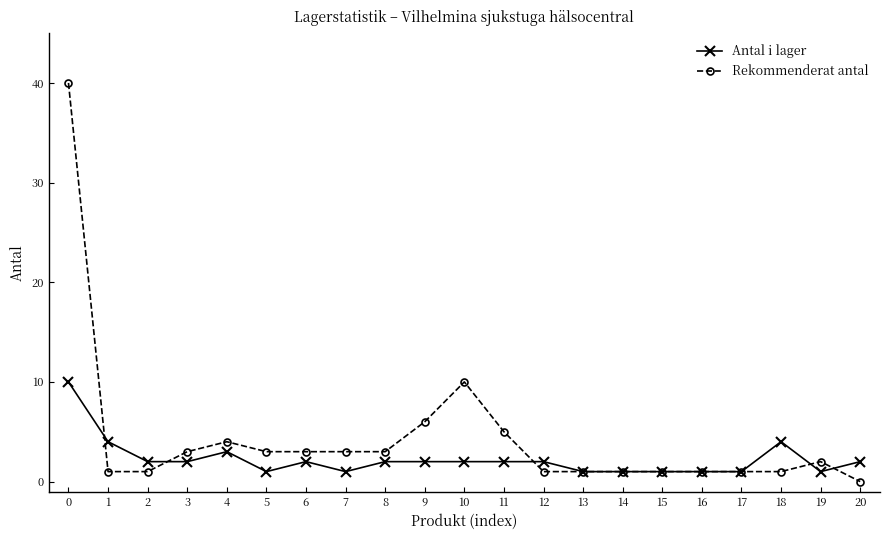

True or false: Antal i lager has more than 0 points higher than both neighbors.

True